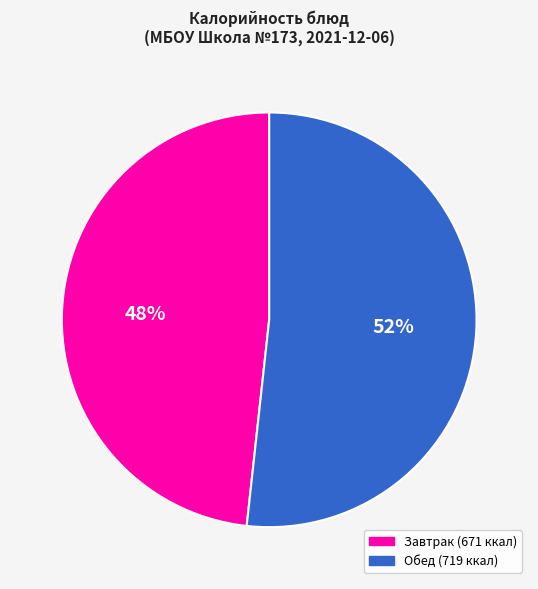

Does any single category account for the majority?

Yes